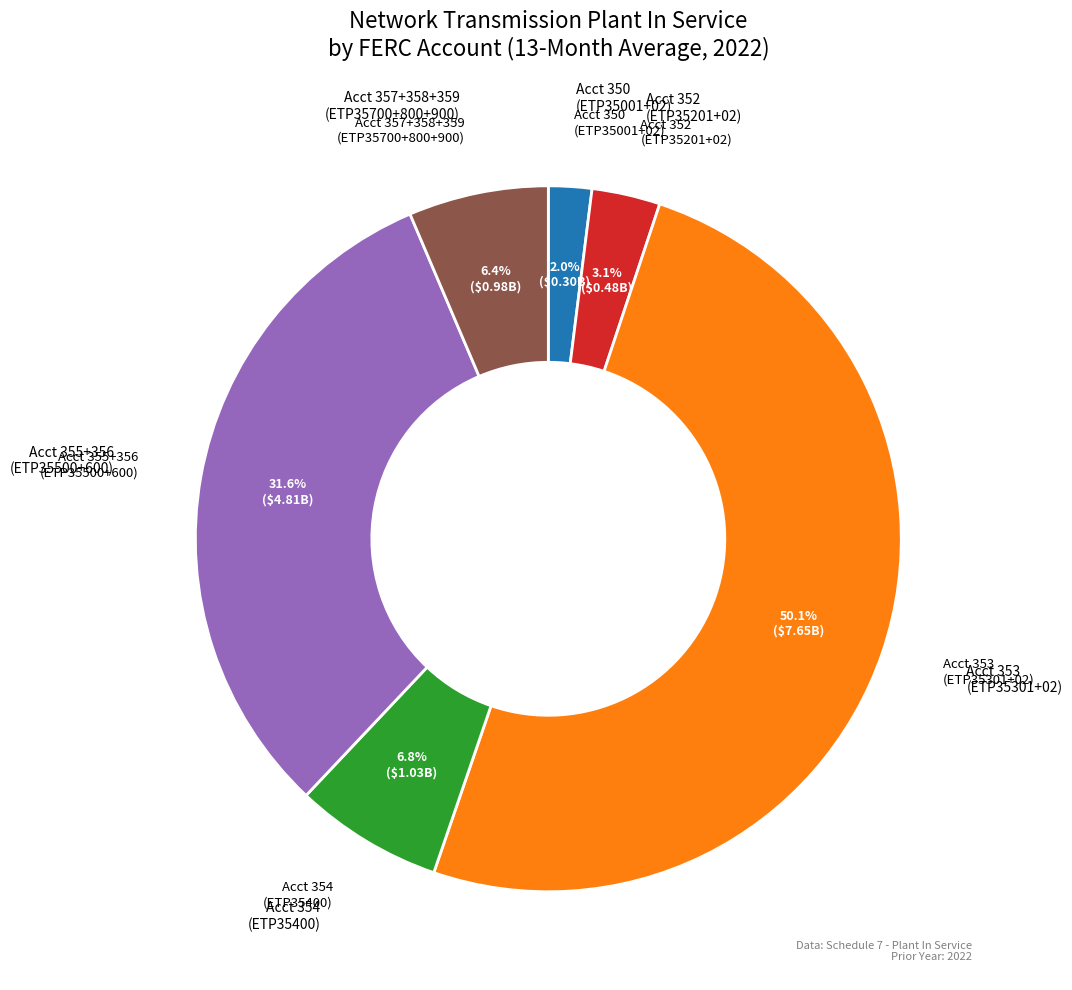

Count the number of slices in the pie.

6